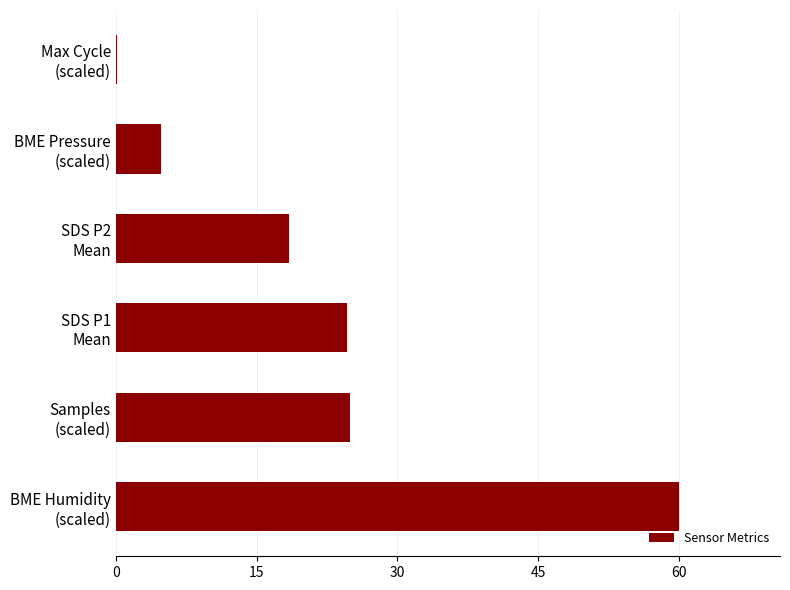

What is the sum of all values?

133.1